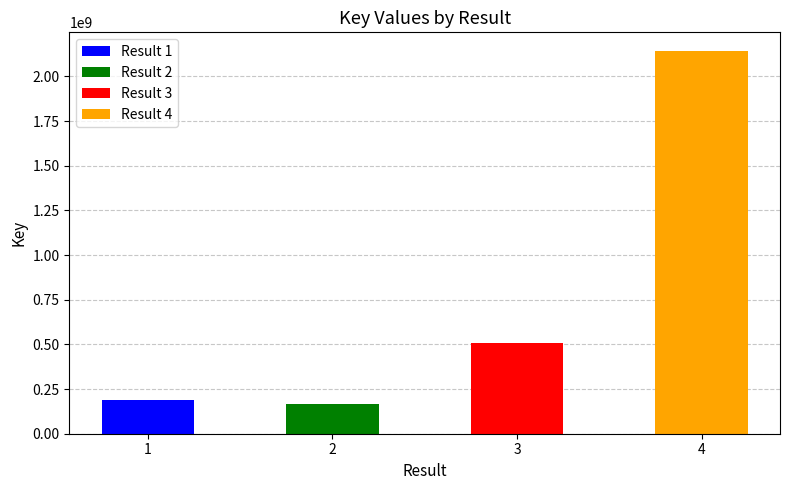

What is the sum of all values?

2996586436